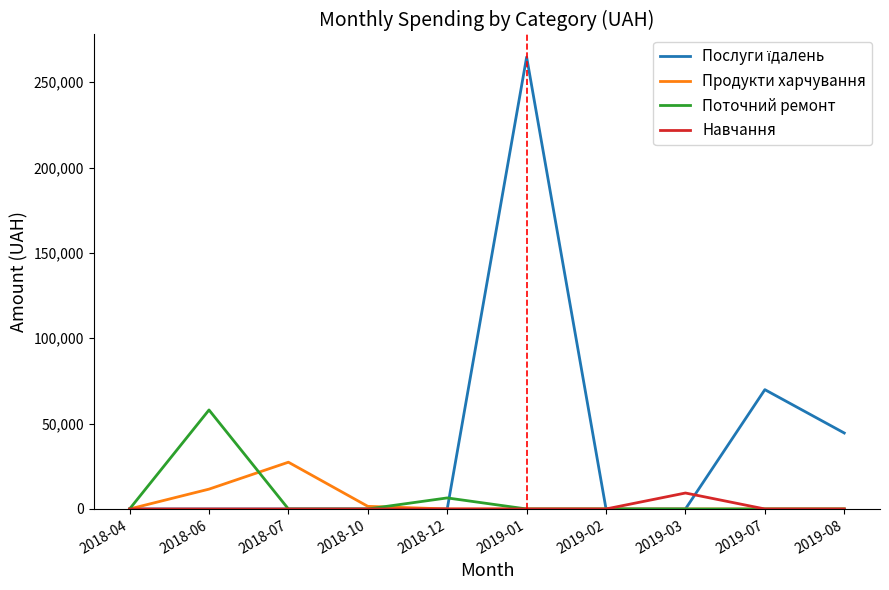

What is the difference between the maximum and second lowest values in the Навчання series?

9350.4